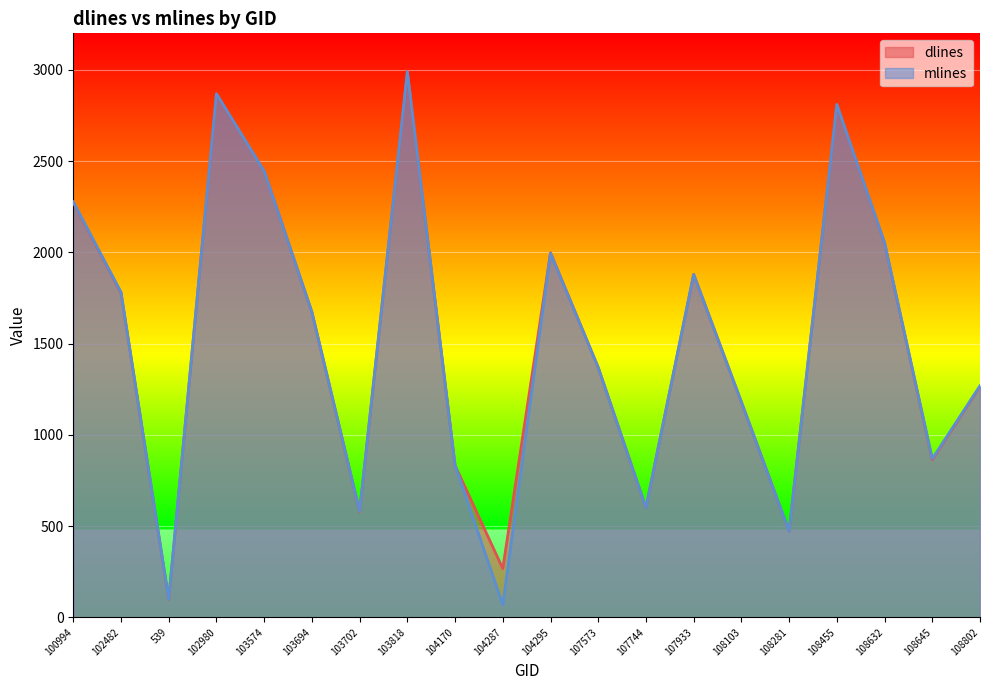

Which series has the largest range (max minus min)?

mlines